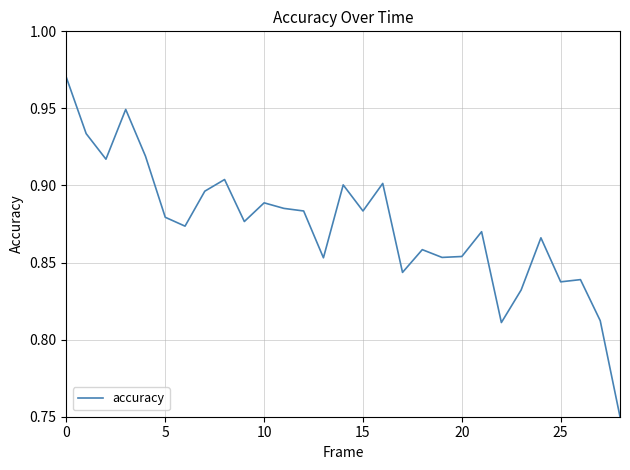

Is this an area chart (filled region under the line)?

No